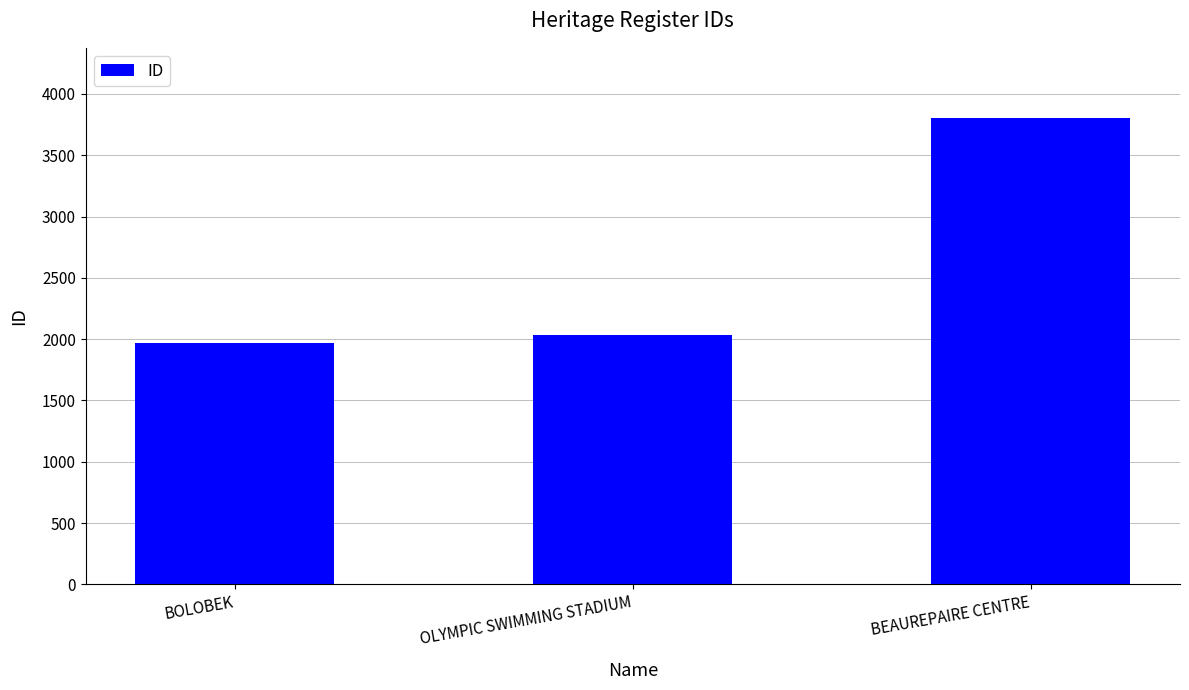

Reading left to right, what are all the values shown in this chart?

BOLOBEK=1970	OLYMPIC SWIMMING STADIUM=2038	BEAUREPAIRE CENTRE=3805